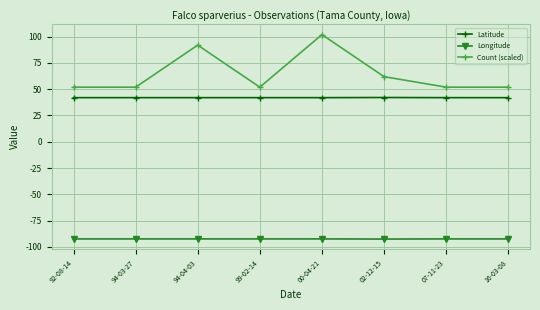

The value of Longitude at 94-03-27 is -134.6. True or false?

False